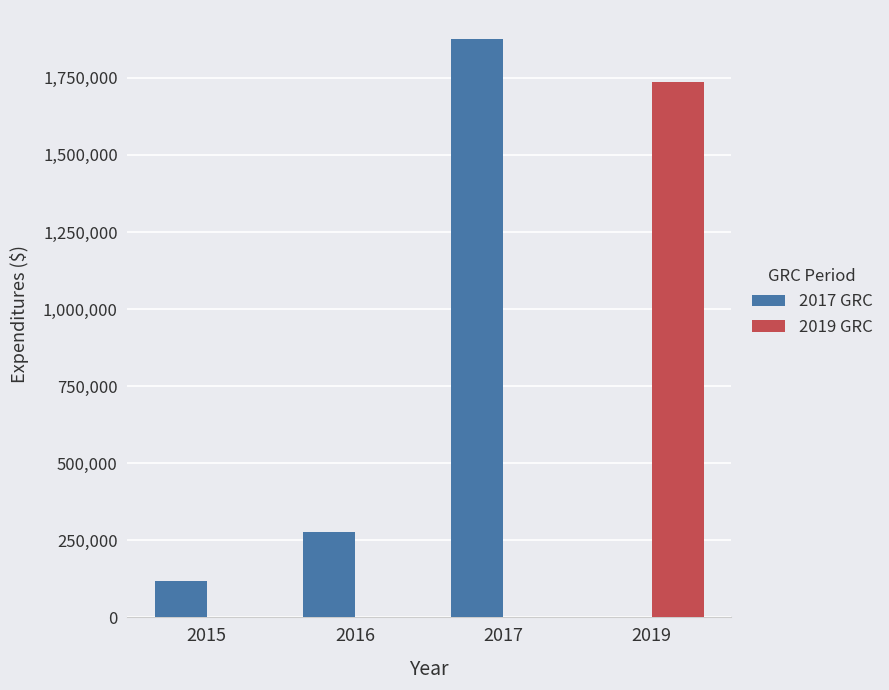

At which category is the sum across all series the highest?

2017